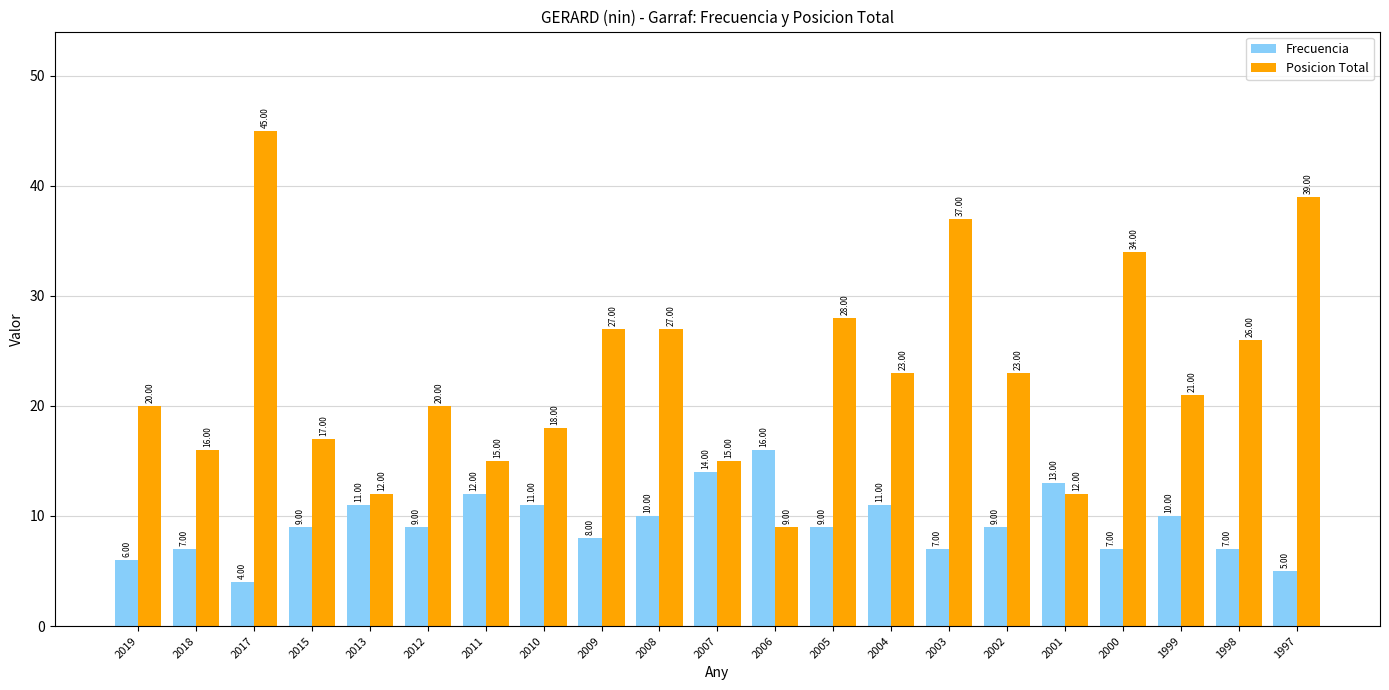

Are the bars horizontal?

No